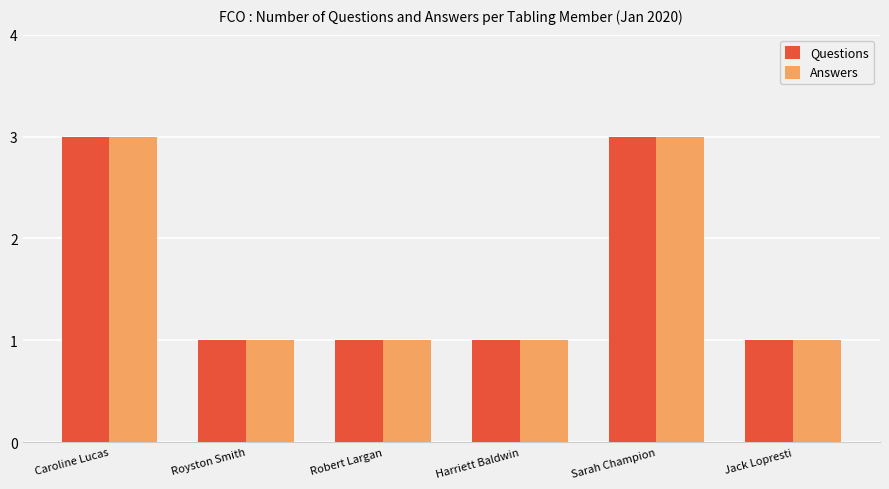

What is the difference between the maximum and minimum values in the Questions series?

2